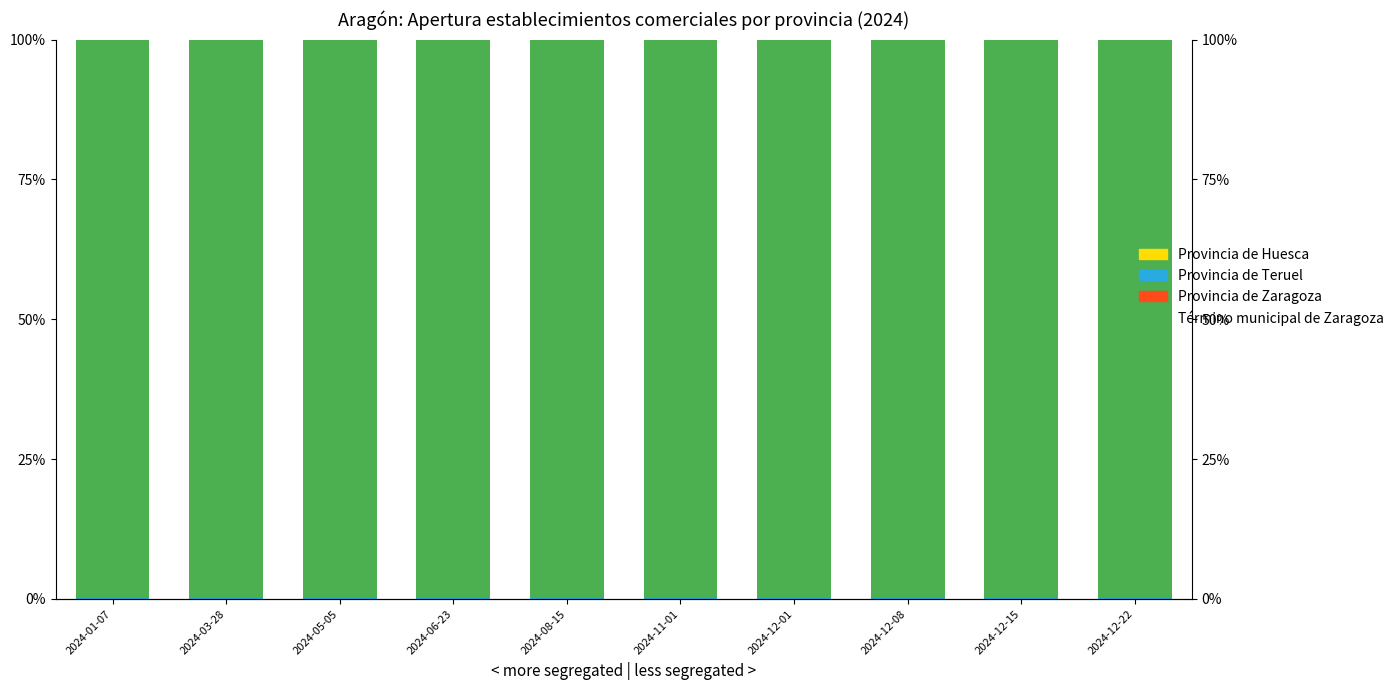

What is the label of the 2nd bar from the left?

2024-03-28